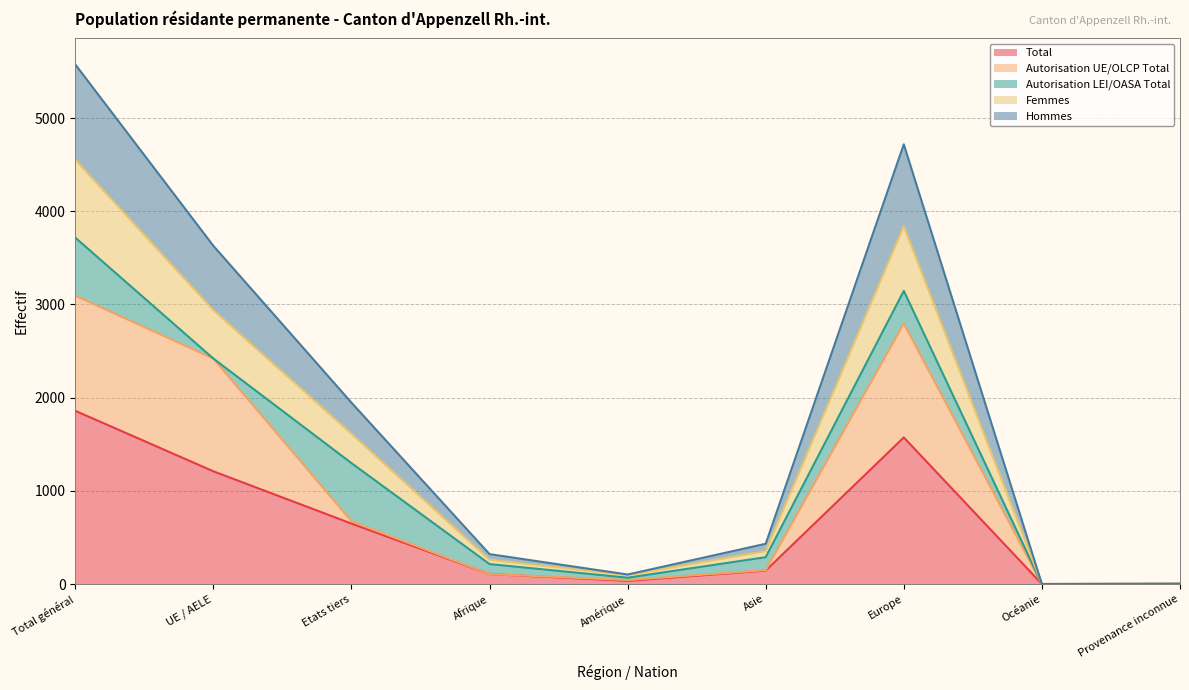

Read the Total value at Europe.

1573